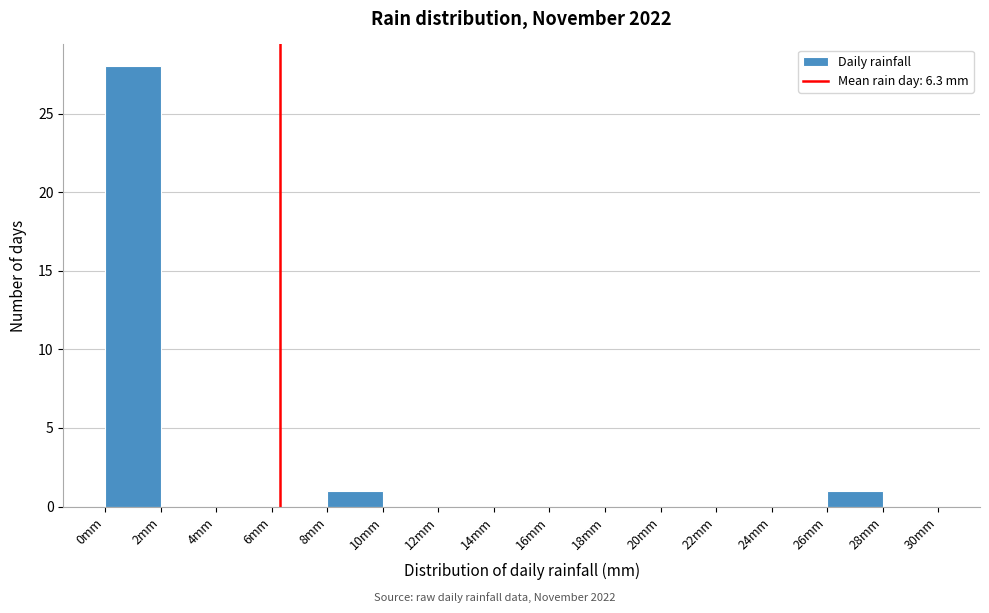

Reading left to right, transcribe this chart: for each bar, give the range it covers on the x-axis and its height. The values are not printed on the chart, so give them approximately, as read against the axis.

0 to 2: 28
2 to 4: 0
4 to 6: 0
6 to 8: 0
8 to 10: 1
10 to 12: 0
12 to 14: 0
14 to 16: 0
16 to 18: 0
18 to 20: 0
20 to 22: 0
22 to 24: 0
24 to 26: 0
26 to 28: 1
28 to 30: 0